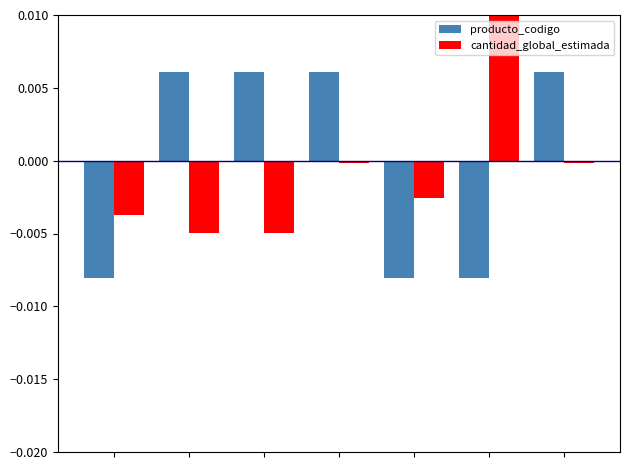

List the series in order of their overall mean, lowest first.

producto_codigo, cantidad_global_estimada